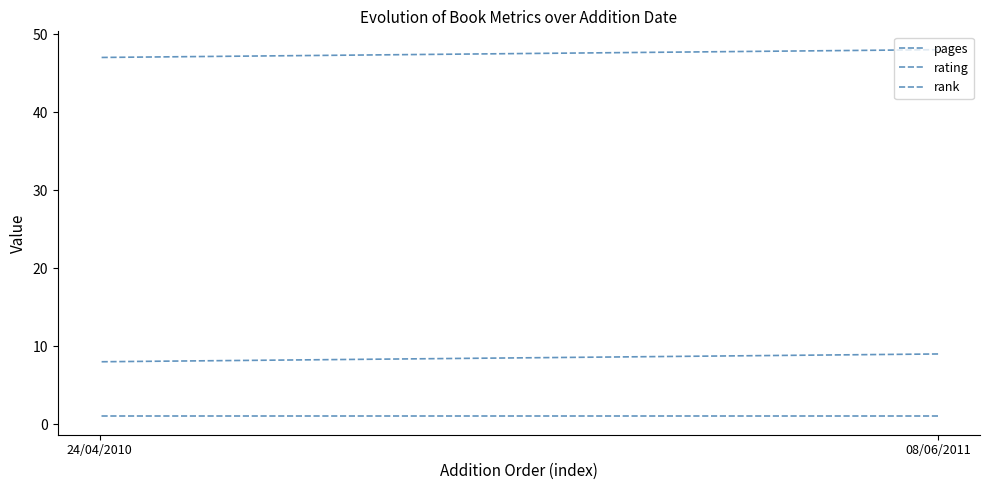

Count the number of categories in the chart.

2